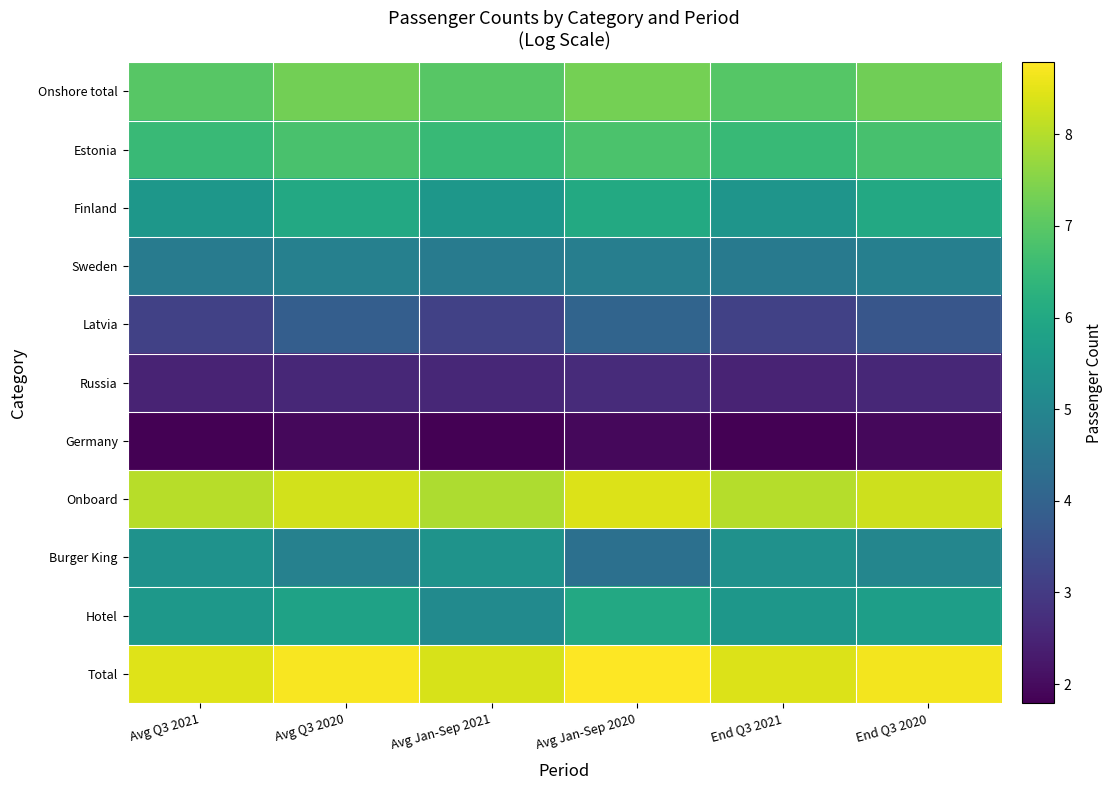

Reading left to right, extract all data points from this chart.

Onshore total: Avg Q3 2021=7.0	Avg Q3 2020=7.3	Avg Jan-Sep 2021=7.0	Avg Jan-Sep 2020=7.3	End Q3 2021=6.9	End Q3 2020=7.3
Estonia: Avg Q3 2021=6.5	Avg Q3 2020=6.8	Avg Jan-Sep 2021=6.5	Avg Jan-Sep 2020=6.8	End Q3 2021=6.5	End Q3 2020=6.7
Finland: Avg Q3 2021=5.5	Avg Q3 2020=6.0	Avg Jan-Sep 2021=5.5	Avg Jan-Sep 2020=6.0	End Q3 2021=5.4	End Q3 2020=6.0
Sweden: Avg Q3 2021=4.7	Avg Q3 2020=4.8	Avg Jan-Sep 2021=4.7	Avg Jan-Sep 2020=4.8	End Q3 2021=4.7	End Q3 2020=4.8
Latvia: Avg Q3 2021=3.1	Avg Q3 2020=3.9	Avg Jan-Sep 2021=3.1	Avg Jan-Sep 2020=4.0	End Q3 2021=3.1	End Q3 2020=3.7
Russia: Avg Q3 2021=2.5	Avg Q3 2020=2.6	Avg Jan-Sep 2021=2.6	Avg Jan-Sep 2020=2.6	End Q3 2021=2.5	End Q3 2020=2.6
Germany: Avg Q3 2021=1.8	Avg Q3 2020=1.9	Avg Jan-Sep 2021=1.8	Avg Jan-Sep 2020=1.9	End Q3 2021=1.8	End Q3 2020=1.9
Onboard: Avg Q3 2021=8.0	Avg Q3 2020=8.3	Avg Jan-Sep 2021=7.9	Avg Jan-Sep 2020=8.4	End Q3 2021=8.0	End Q3 2020=8.3
Burger King: Avg Q3 2021=5.4	Avg Q3 2020=4.9	Avg Jan-Sep 2021=5.4	Avg Jan-Sep 2020=4.4	End Q3 2021=5.3	End Q3 2020=5.0
Hotel: Avg Q3 2021=5.5	Avg Q3 2020=5.8	Avg Jan-Sep 2021=5.1	Avg Jan-Sep 2020=6.0	End Q3 2021=5.5	End Q3 2020=5.7
Total: Avg Q3 2021=8.4	Avg Q3 2020=8.7	Avg Jan-Sep 2021=8.4	Avg Jan-Sep 2020=8.8	End Q3 2021=8.4	End Q3 2020=8.7